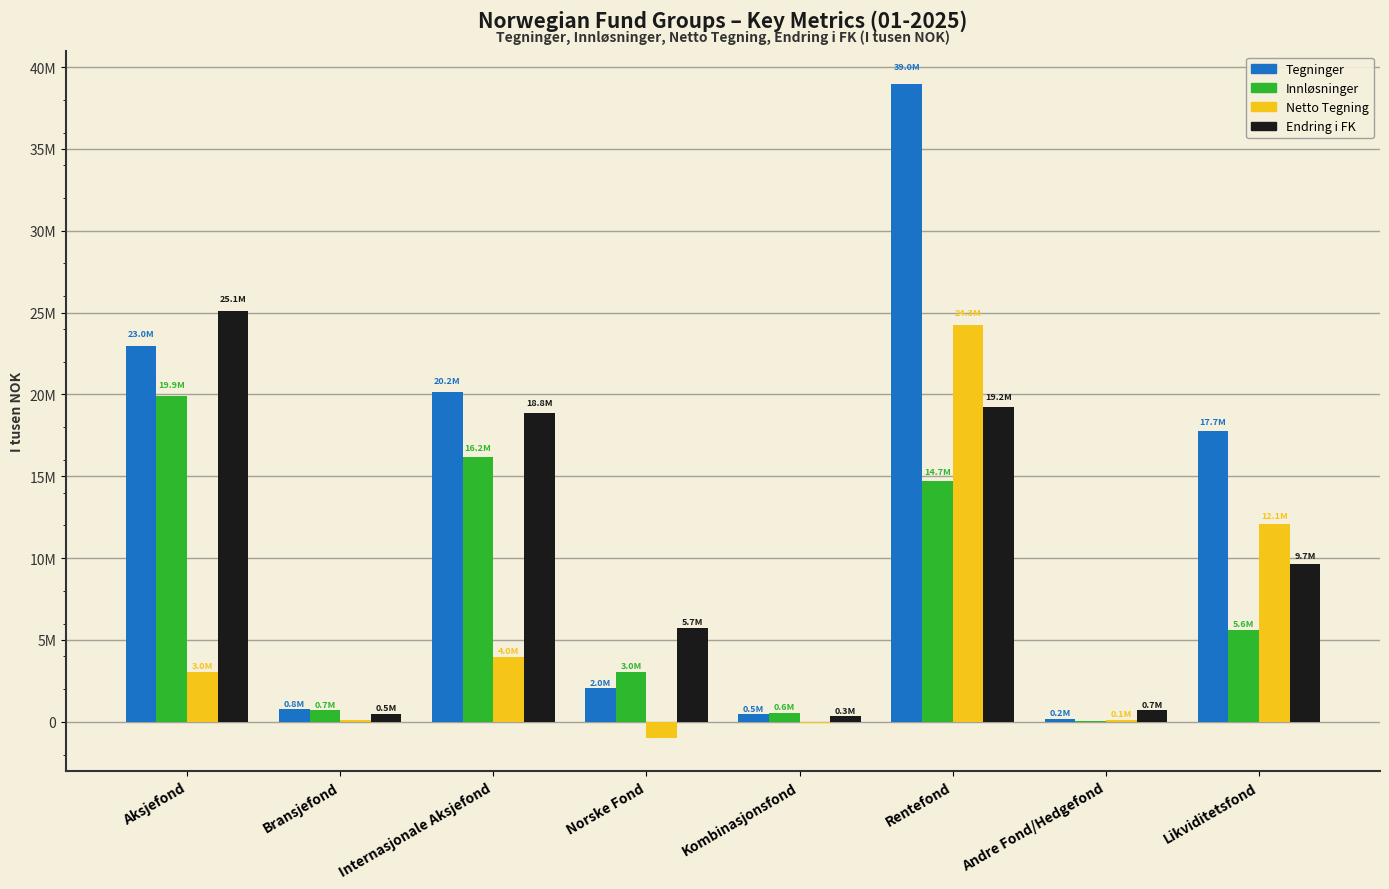

What are all the series names shown in the legend?

Tegninger, Innløsninger, Netto Tegning, Endring i FK